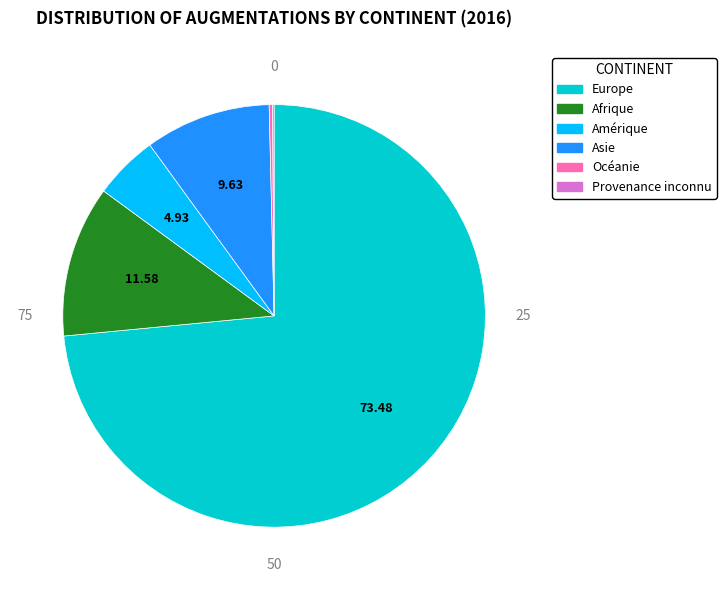

Between Amérique and Europe, which is larger?

Europe